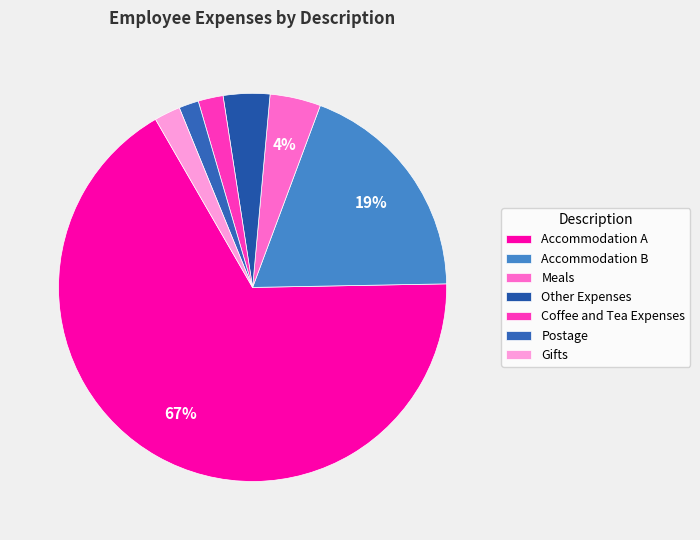

Is there any slice that represents more than half of the pie?

Yes